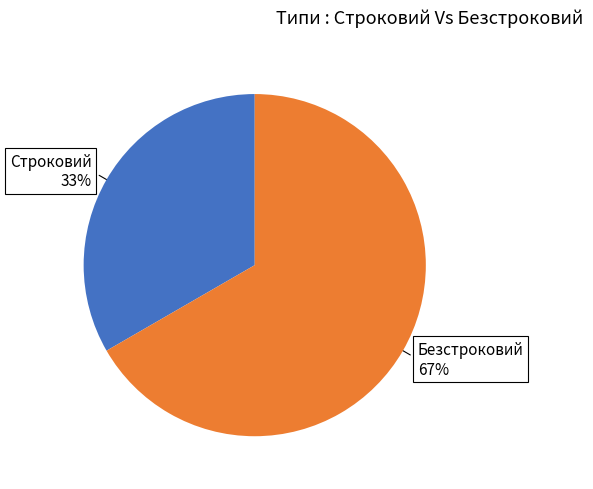

To the nearest percent, what portion does Безстроковий represent?

67%